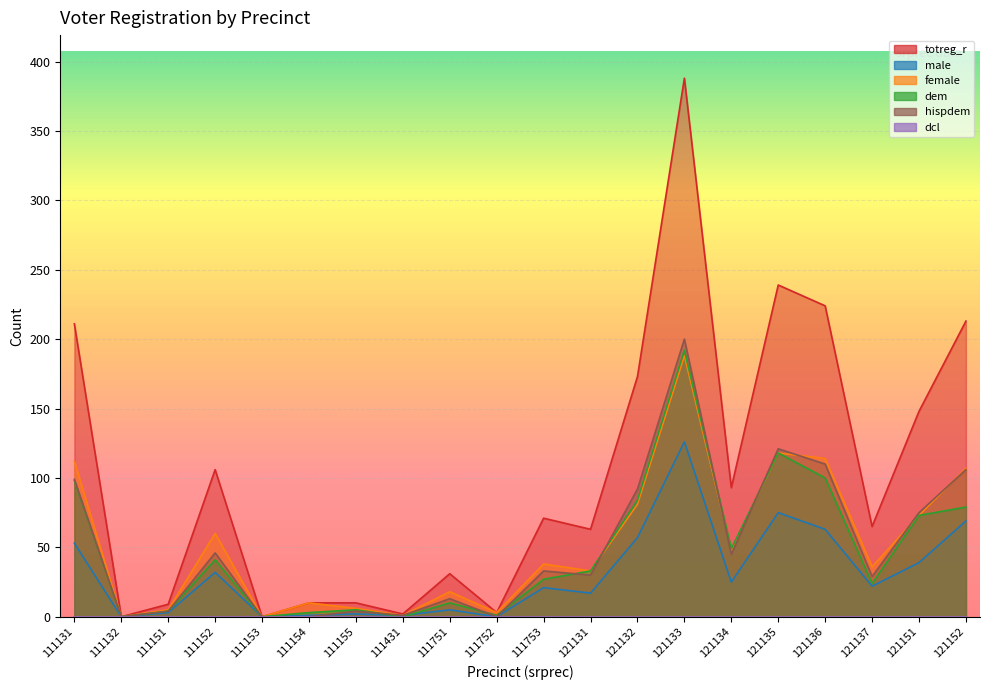

Reading left to right, transcribe all the data shown in this chart.

totreg_r: 211	0	9	106	0	10	10	2	31	3	71	63	173	388	93	239	224	65	148	213
male: 53	0	3	32	0	1	2	1	5	0	21	17	57	126	25	75	63	22	39	69
female: 112	0	5	60	0	10	6	1	18	3	38	33	81	188	48	118	114	36	73	107
dem: 98	0	4	41	0	3	5	0	10	1	27	33	84	192	49	118	100	24	73	79
hispdem: 99	0	4	46	0	0	4	1	13	0	33	30	92	200	45	121	110	29	75	106